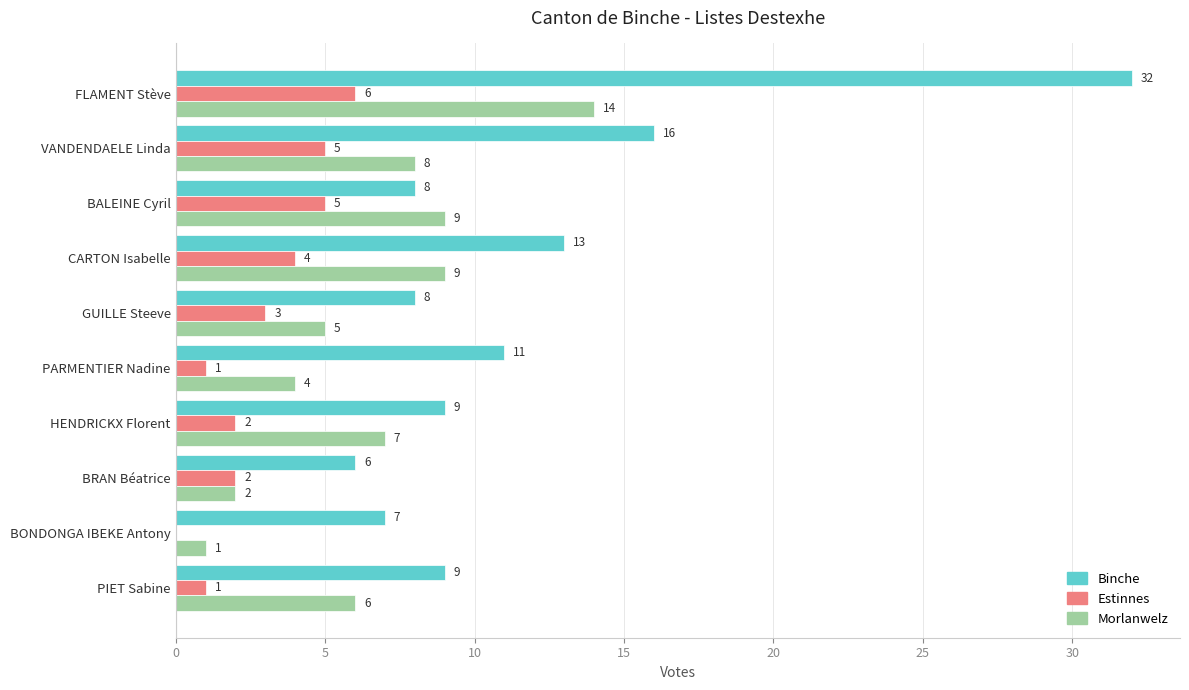

At which label is Binche closest to 19?

VANDENDAELE Linda